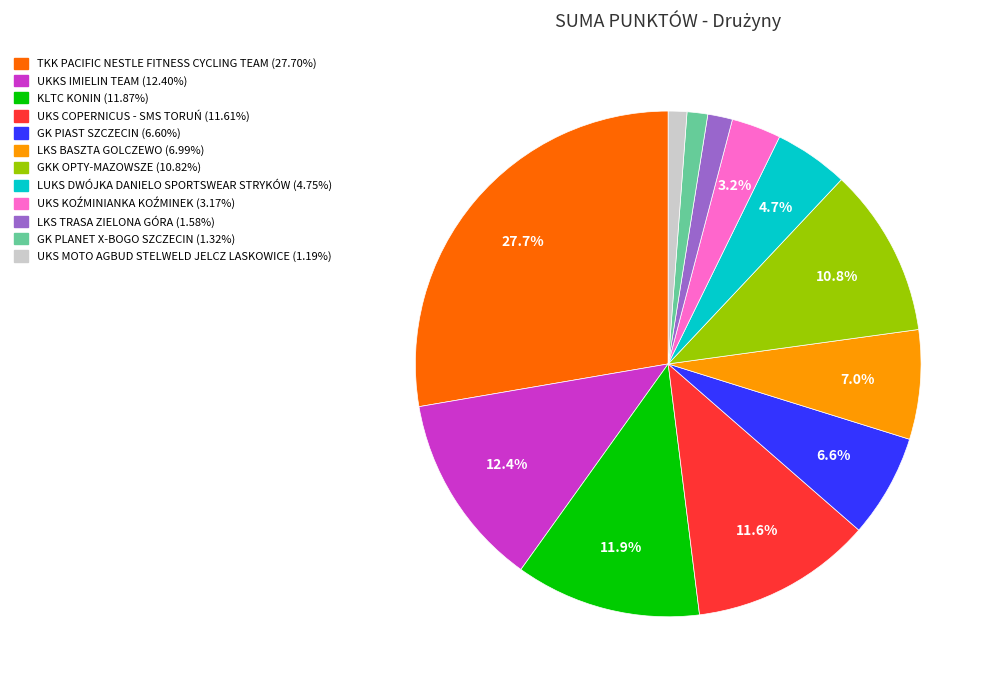

What percentage is the TKK PACIFIC NESTLE FITNESS CYCLING TEAM slice, to the nearest percent?

28%